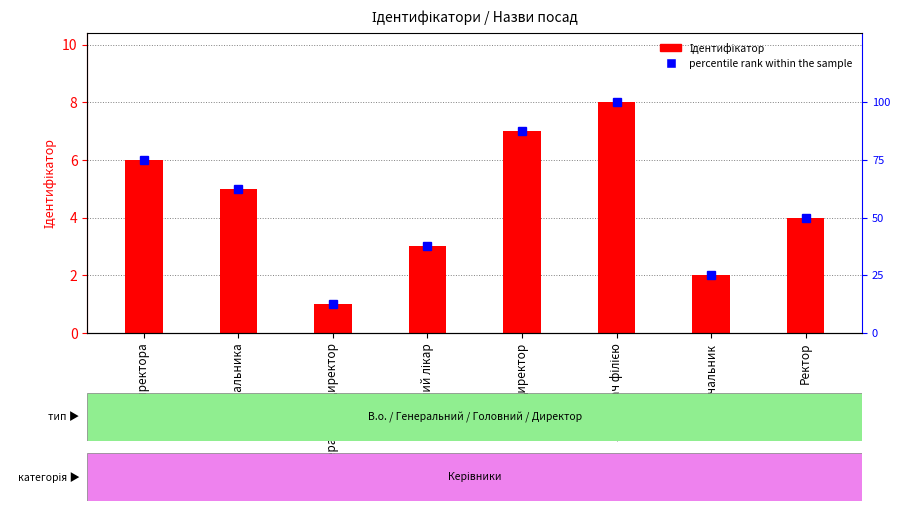

Count the Ідентифікатор values in the range 3 to 7.

5